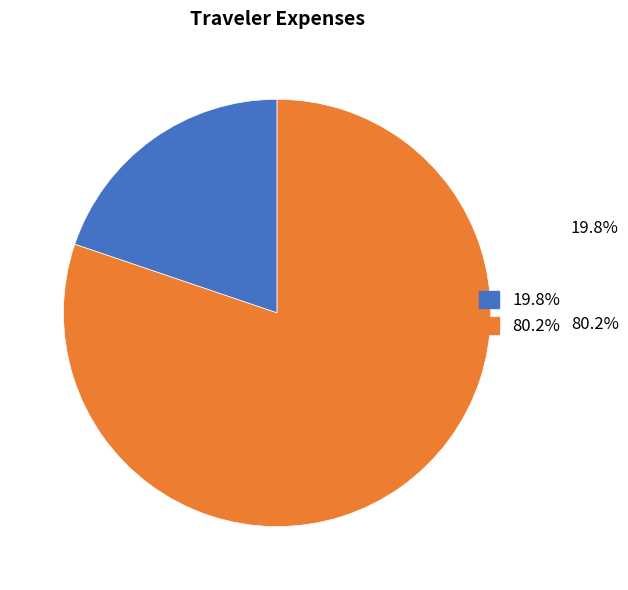

How many segments does this pie chart have?

2